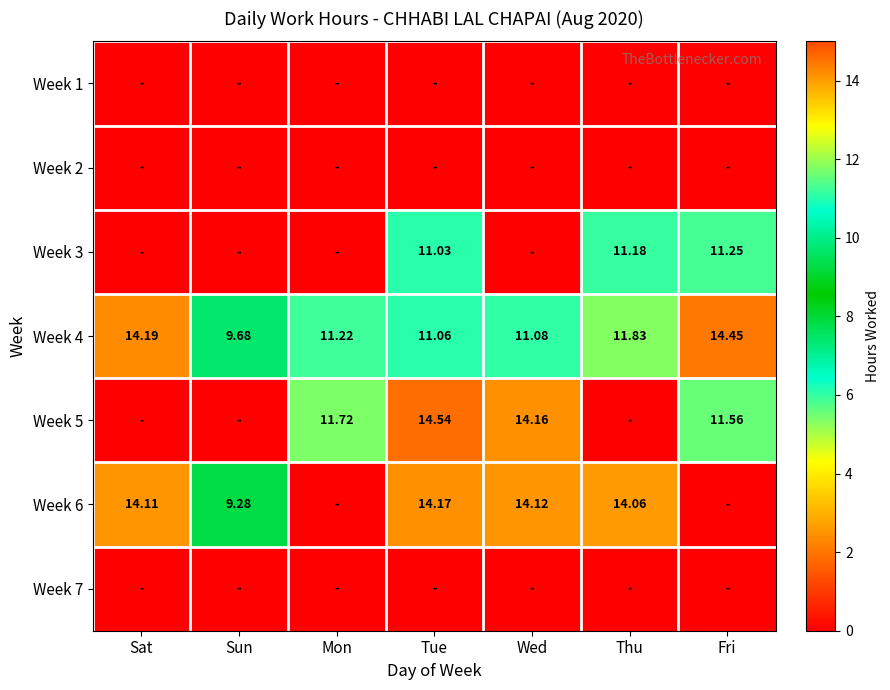

Which series has the largest total across all categories?

Week 4